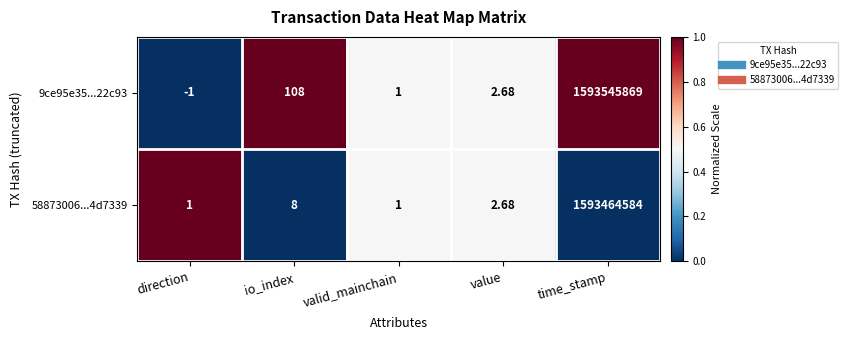

At which label is 58873006...4d7339 closest to 796732292?

io_index